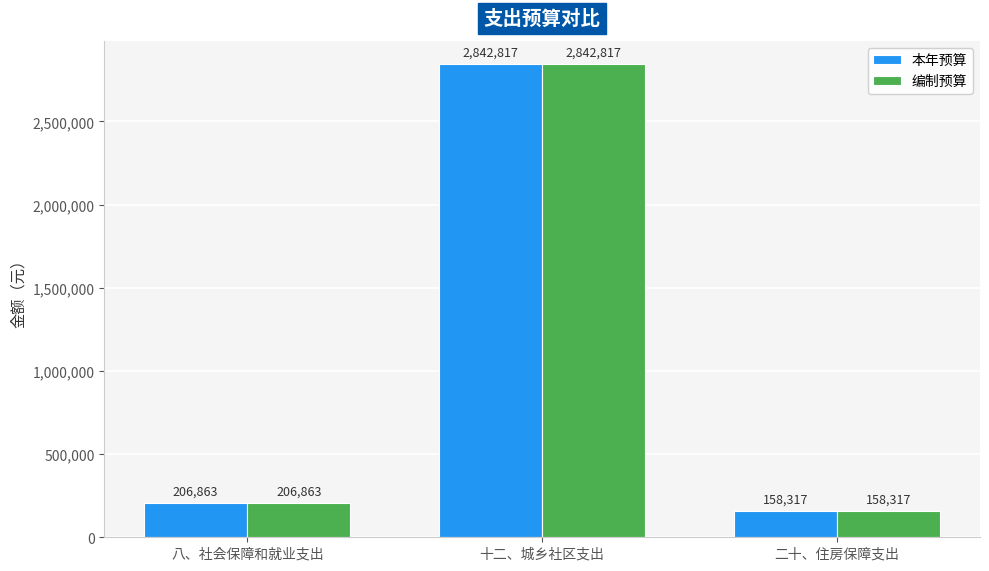

Which category has the highest value across all series?

十二、城乡社区支出